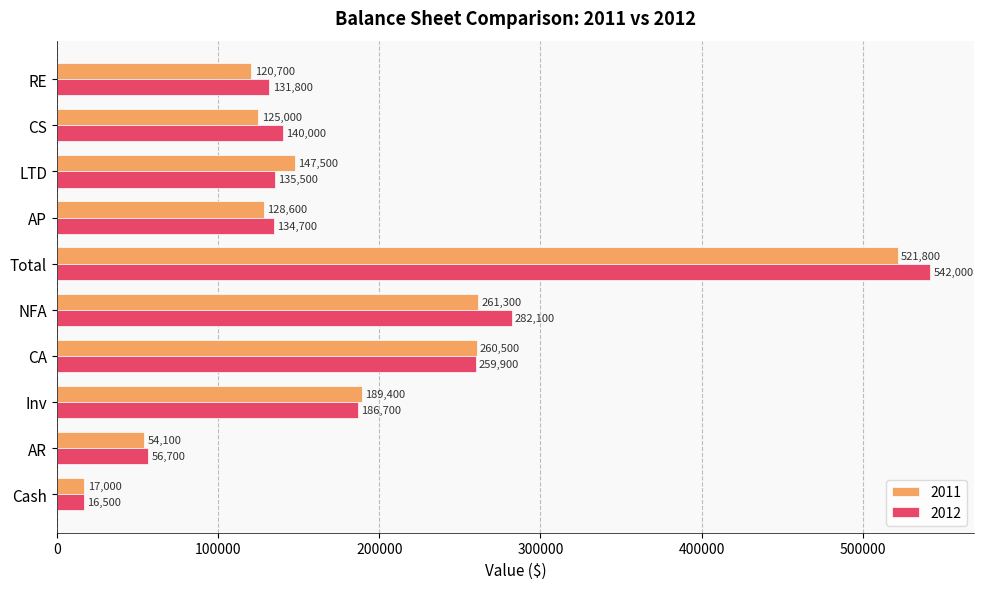

Between Total and AP, which series saw the biggest shift?

2012